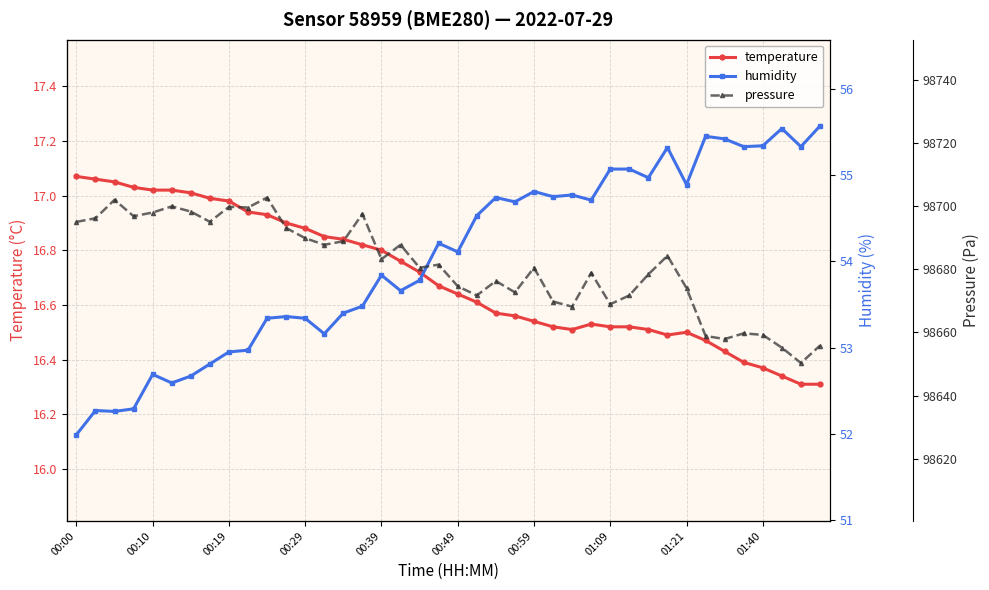

In temperature, how many points are higher than both neighbors (excluding endpoints)?

2